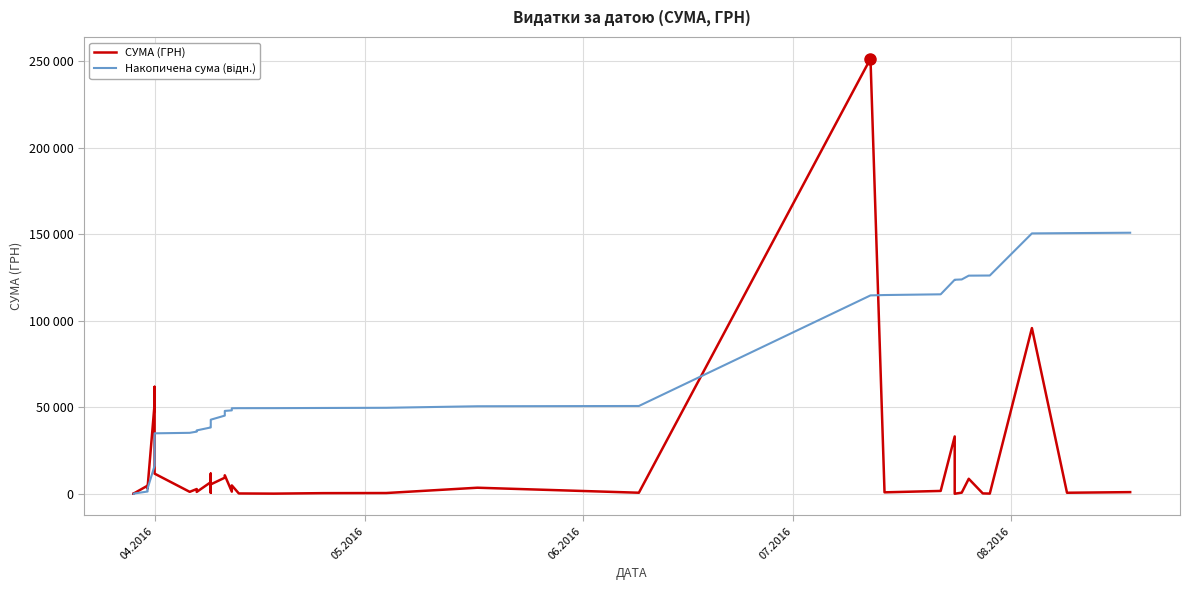

Reading left to right, extract all data points from this chart.

СУМА (ГРН): 97.8	100.0	97.8	100.0	4683.0	3066.0	3706.1	52164.7	61842.1	11634.1	1111.6	2734.0	1738.0	1064.8	6700.0	587.9	11637.6	5418.0	9298.5	10681.1	1232.0	4835.2	173.9	73.9	359.1	425.3	3494.0	600.0	251569.3	825.2	1636.6	33149.5	11.2	646.4	8661.0	199.0	97.8	95803.0	587.9	947.0
Накопичена сума (відн.): 24.9	50.3	75.2	100.6	1291.0	2070.4	3012.5	16272.7	31993.0	34950.4	35232.9	35927.9	36369.7	36640.4	38343.5	38493.0	41451.3	42828.5	45192.2	47907.3	48220.5	49449.6	49493.8	49512.6	49603.9	49712.0	50600.2	50752.7	114701.6	114911.4	115327.4	123754.0	123756.9	123921.2	126122.8	126173.4	126198.2	150551.4	150700.8	150941.6